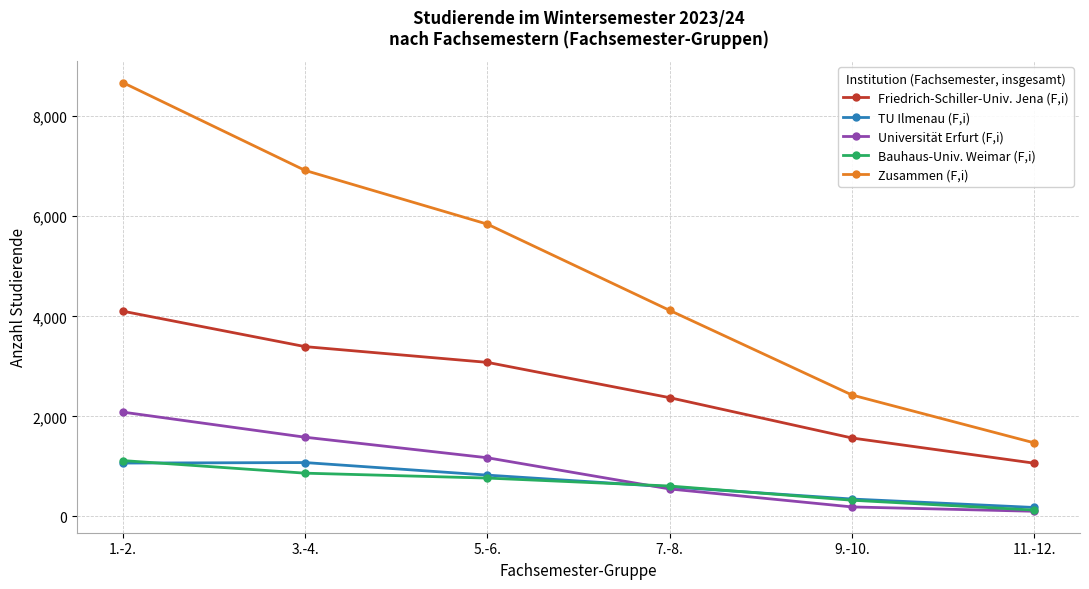

What is the difference between the maximum and minimum values in the Universität Erfurt (F,i) series?

1983